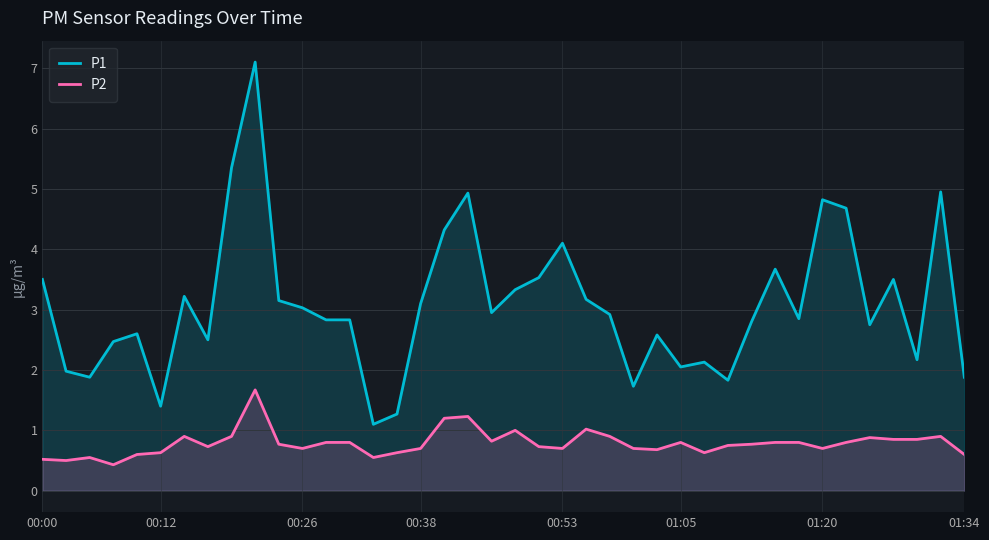

What are all the series names shown in the legend?

P1, P2